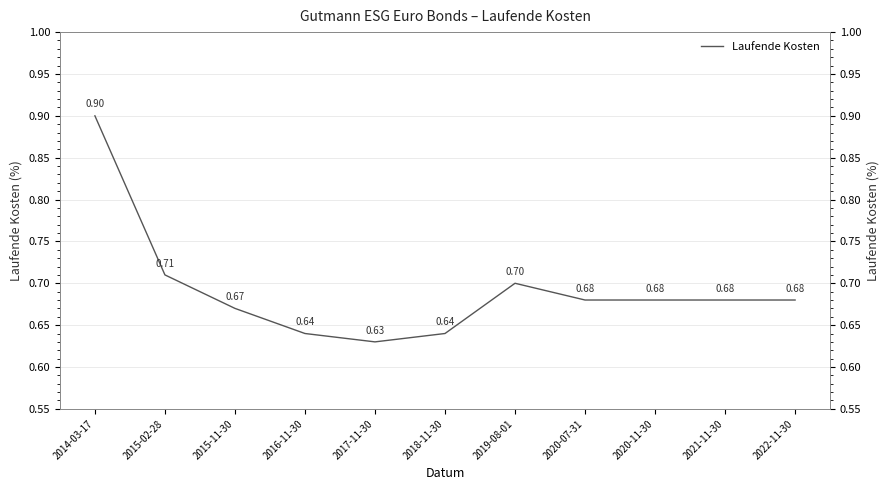

Which has a higher value, 2022-11-30 or 2018-11-30?

2022-11-30